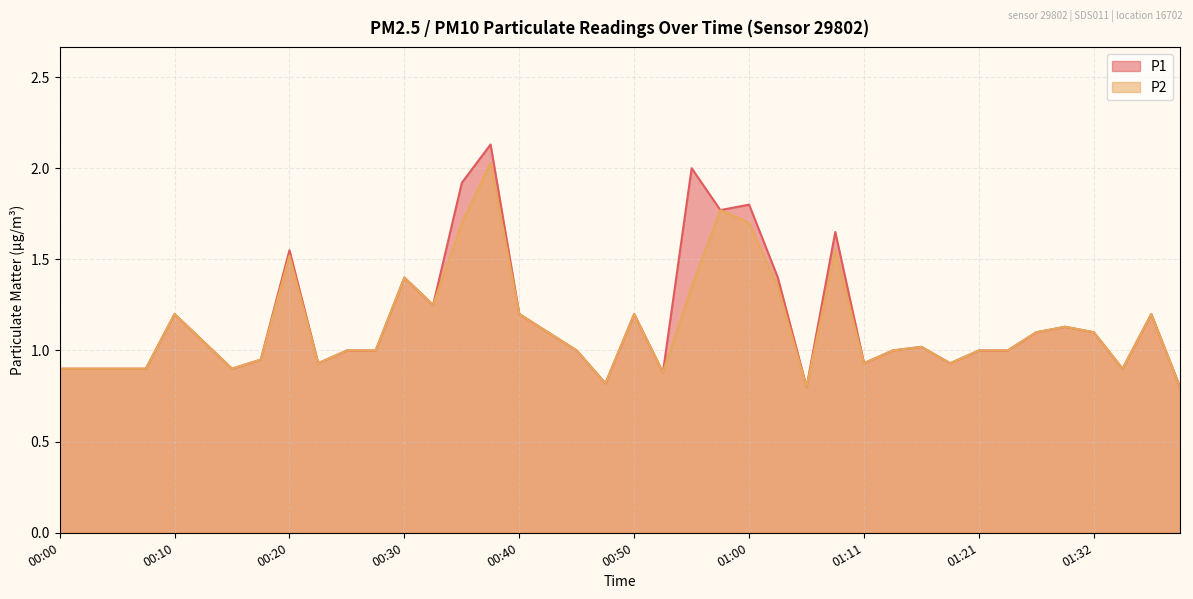

What is the label of the 1st point from the right?

01:39